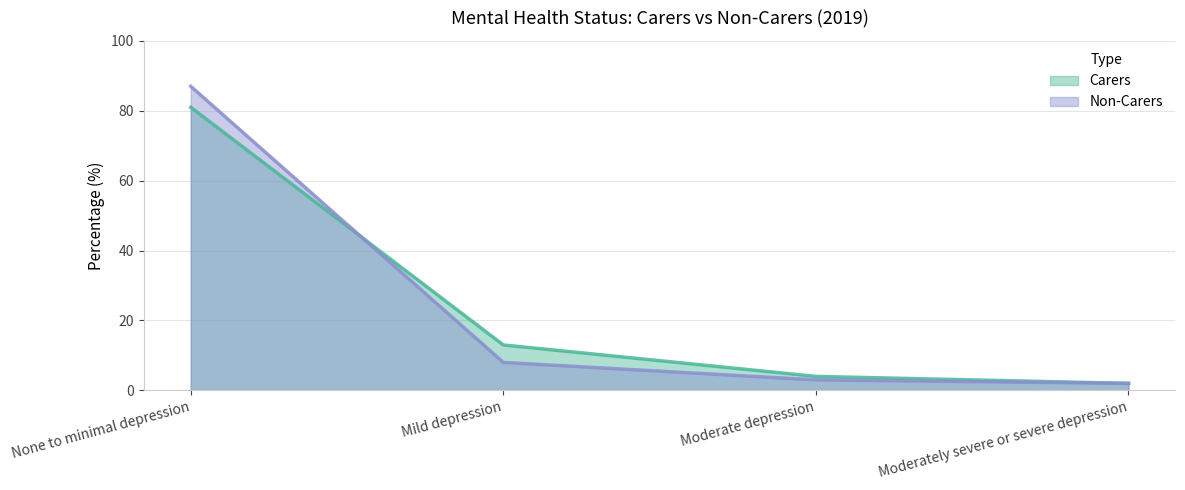

What is the label of the 4th point from the left?

Moderately severe or severe depression